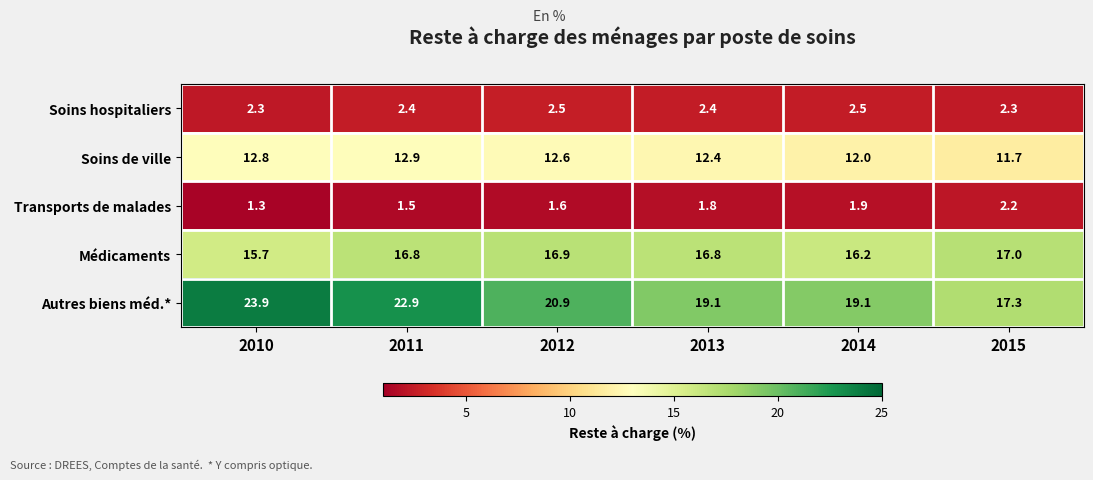

Rank the series by their maximum value, from highest to lowest.

Autres biens méd.*, Médicaments, Soins de ville, Soins hospitaliers, Transports de malades